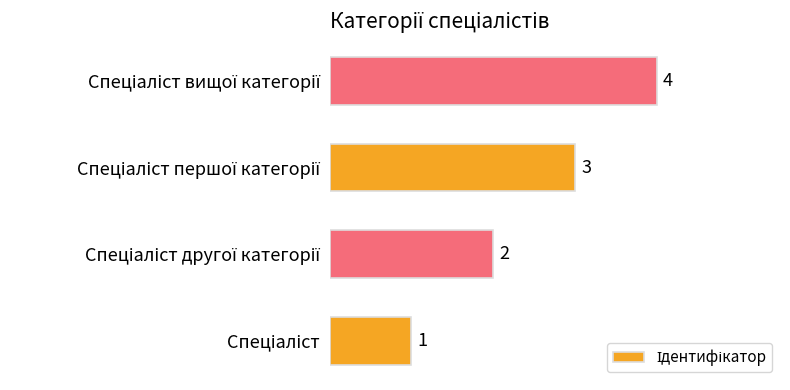

Count the values in the range 2 to 4.

3